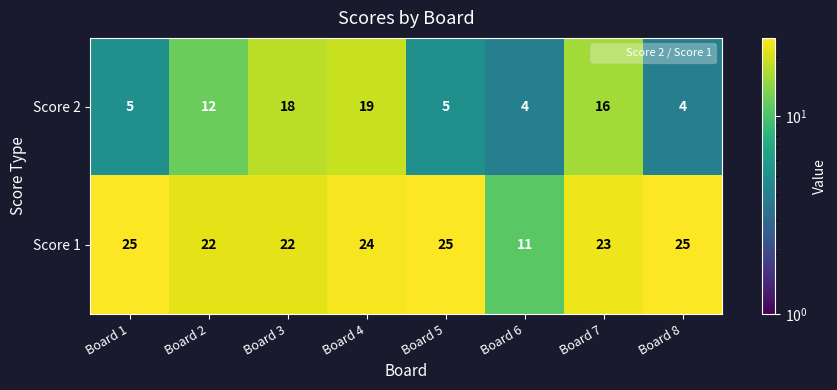

Between Board 3 and Board 6, which series saw the biggest shift?

Score 2